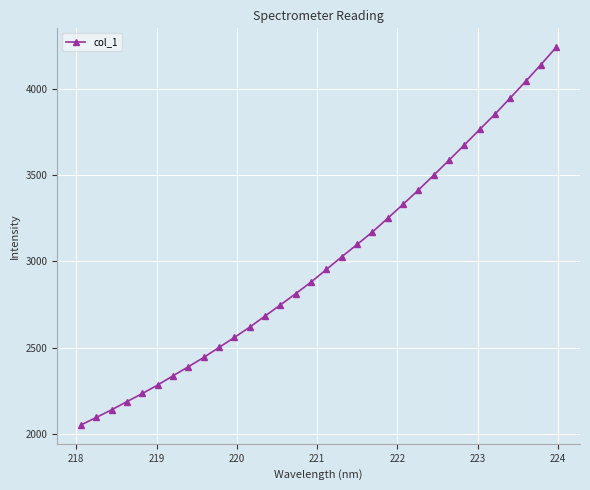

What is the difference between the second highest and second lowest values?

2044.7